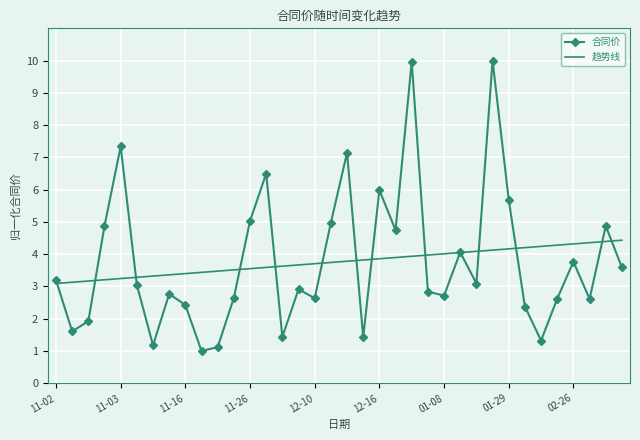

What is the maximum value for 合同价?

10.0